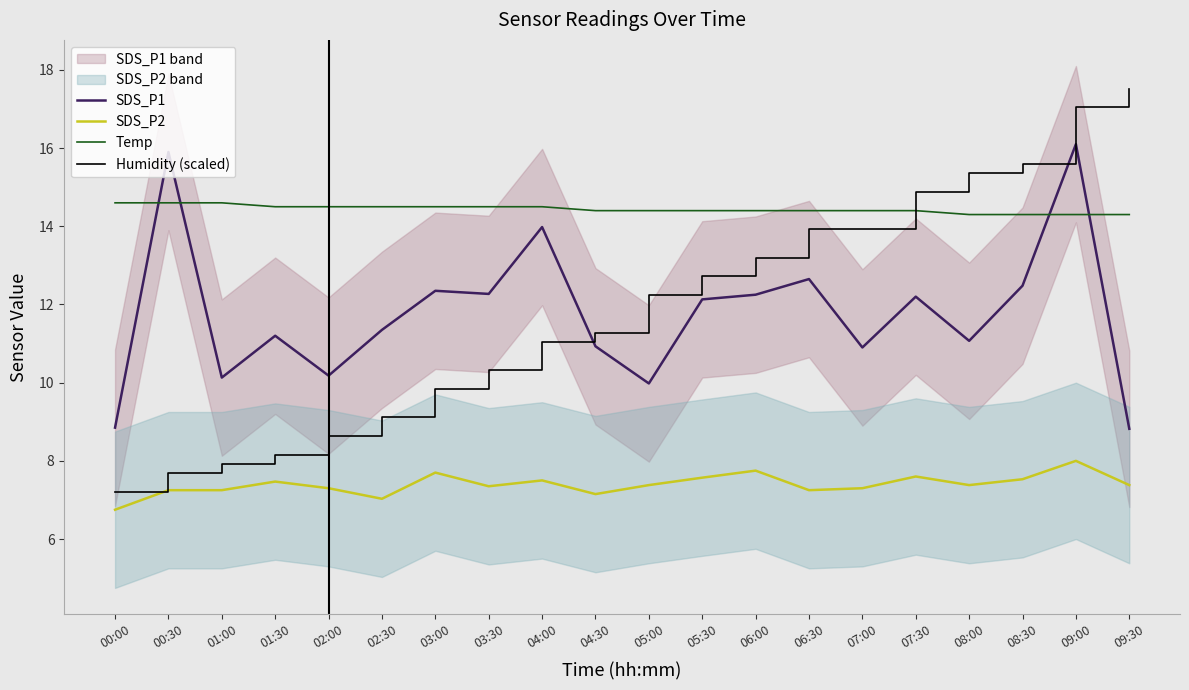

Rank the categories by SDS_P2 value from highest to lowest.

09:00, 06:00, 03:00, 07:30, 05:30, 08:30, 04:00, 01:30, 05:00, 08:00, 09:30, 03:30, 02:00, 07:00, 00:30, 01:00, 06:30, 04:30, 02:30, 00:00